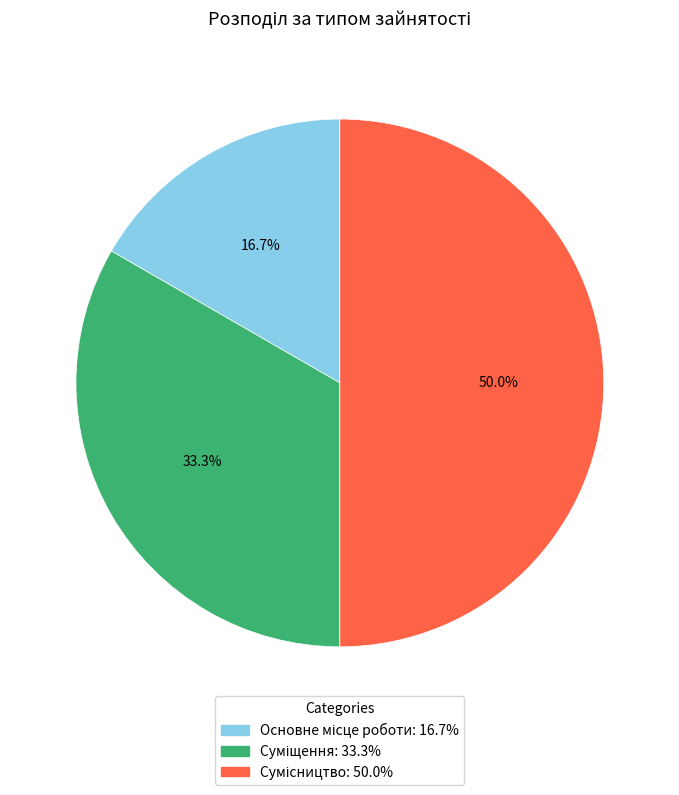

Approximately how many times larger is the value at Сумісництво compared to Основне місце роботи?

3.0